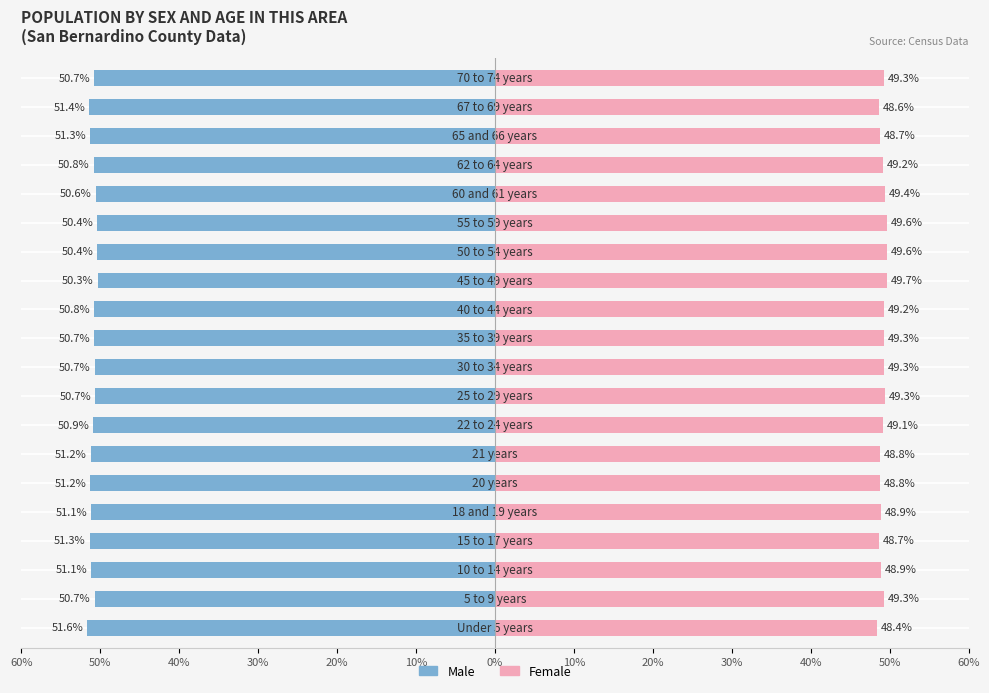

Is the value of Female at 20% greater than the value of Male at 0%?

Yes